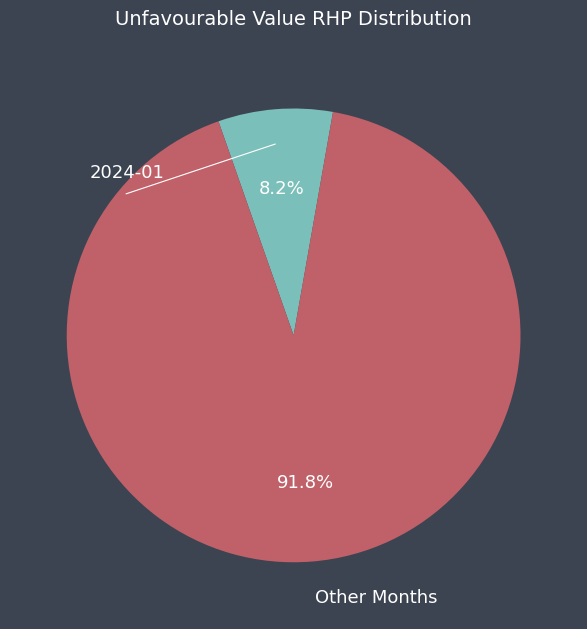

Is there any slice that represents more than half of the pie?

Yes